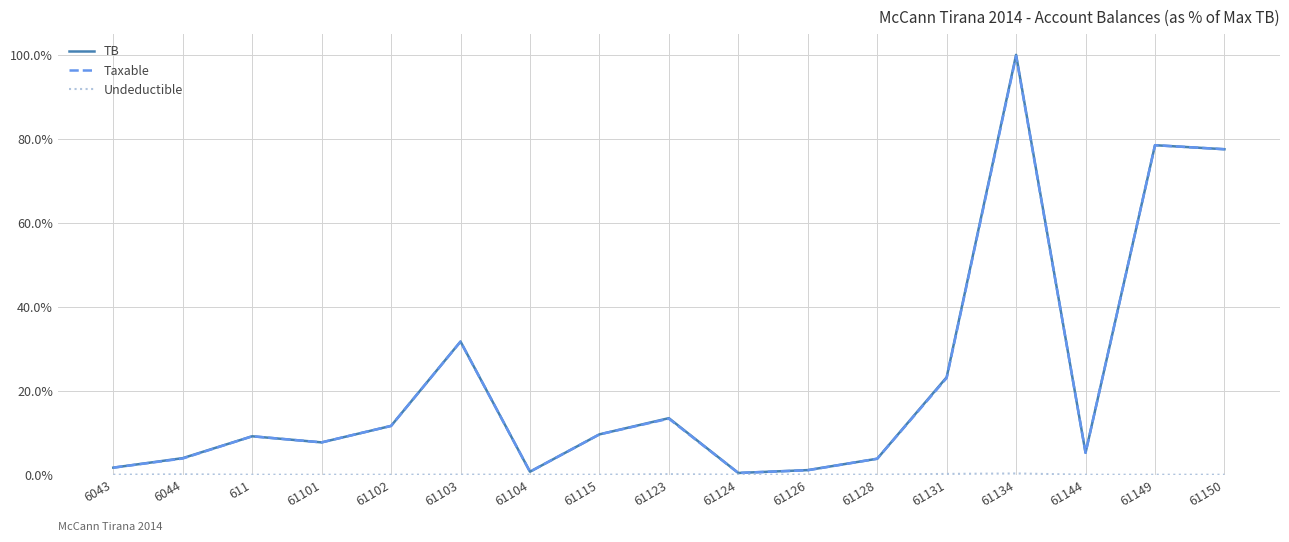

Is this an area chart (filled region under the line)?

No